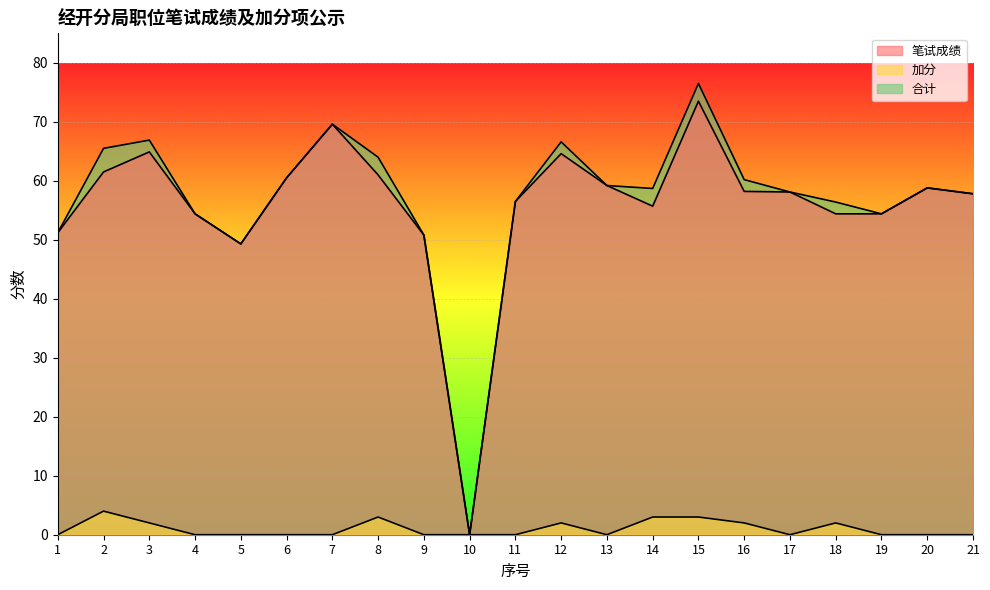

True or false: 笔试成绩 and 加分 intersect in this chart.

False